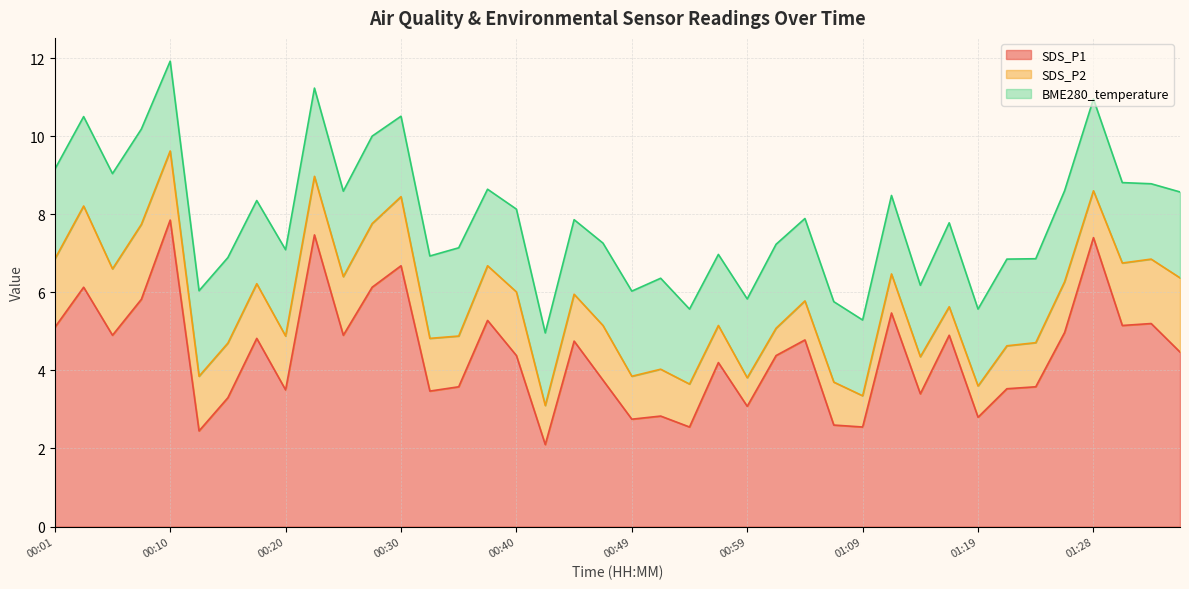

Where is the first local maximum for SDS_P2?

00:03